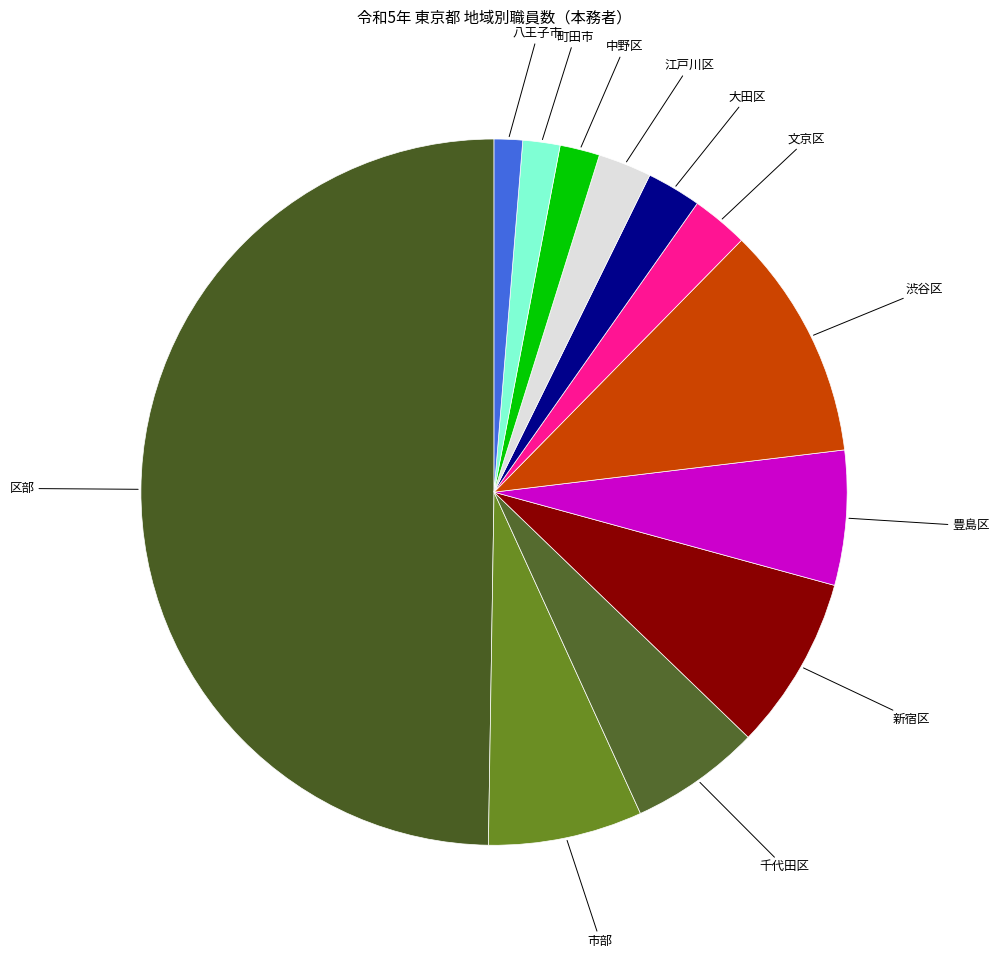

Which category has the biggest portion of the pie?

区部